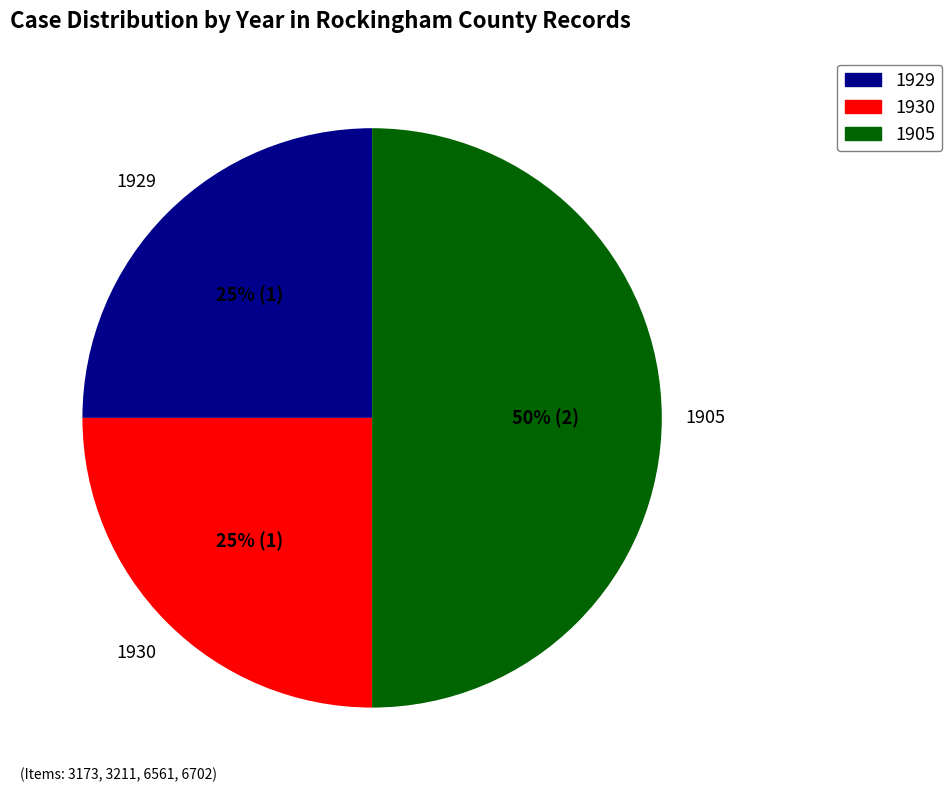

Is the sum of 1905 and 1930 greater than half?

Yes